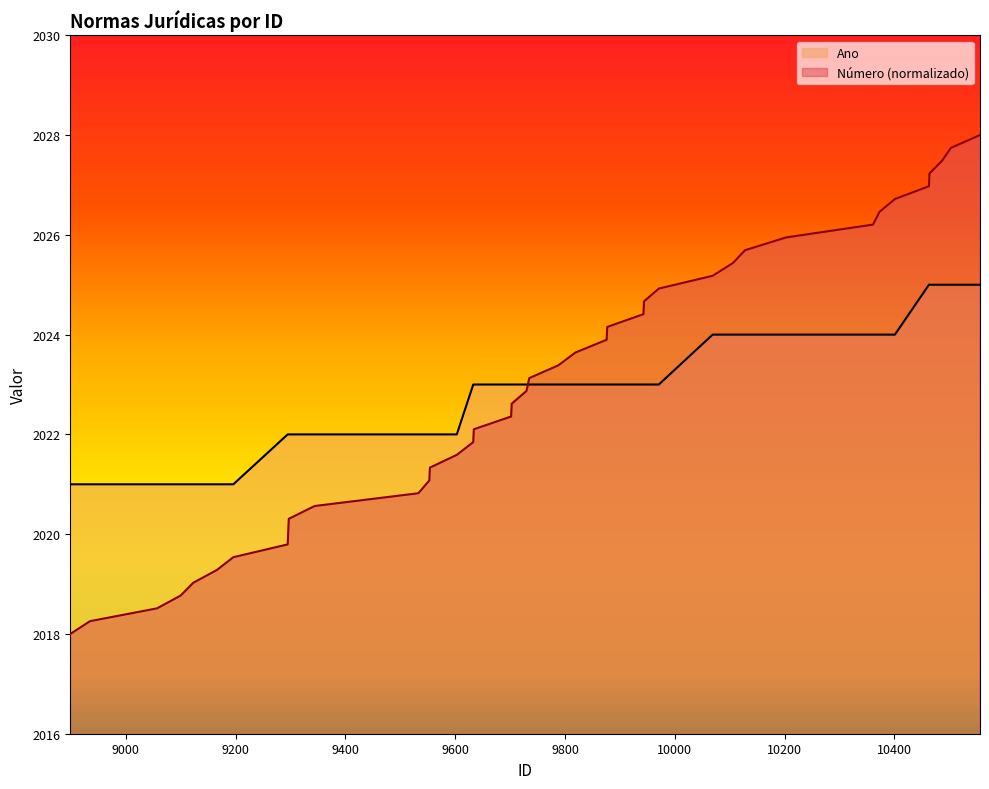

True or false: Ano has a value of 2023.0 at 9703.

True